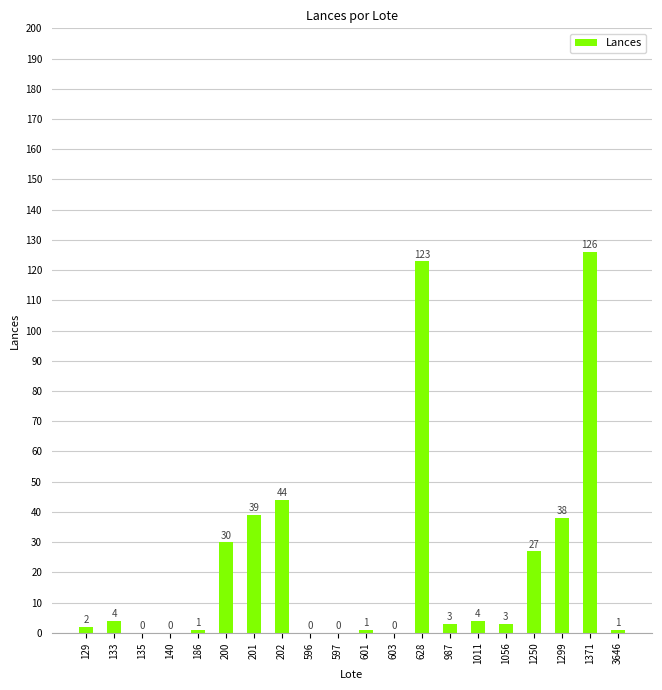

How many values are above zero?

15